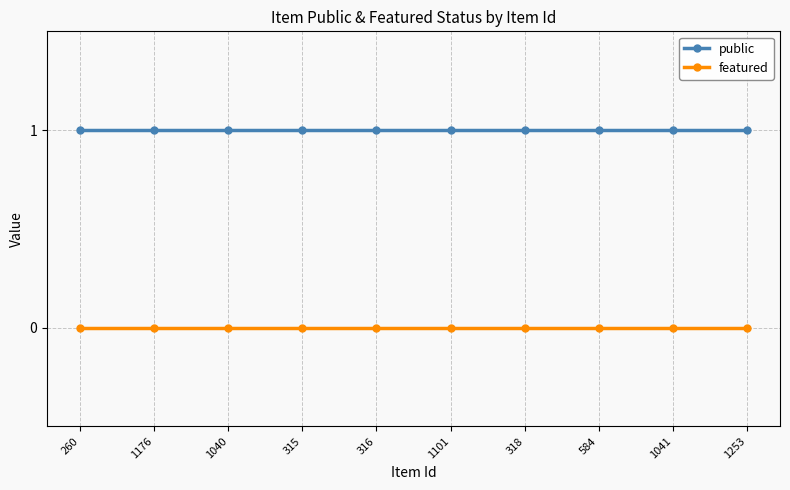

What is the total value across all series at 1253?

1